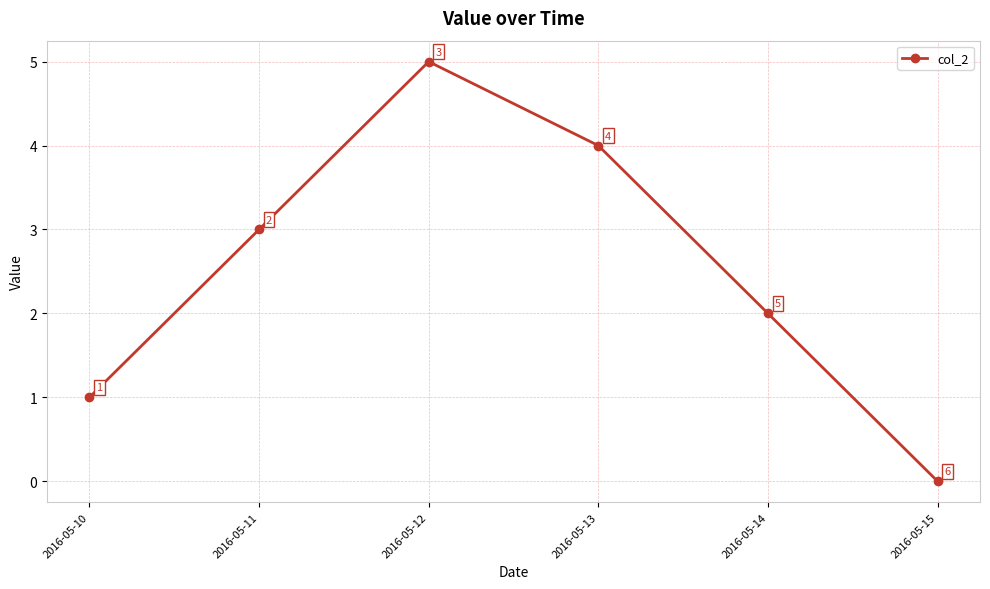

The value at 2016-05-12 is 5. True or false?

True